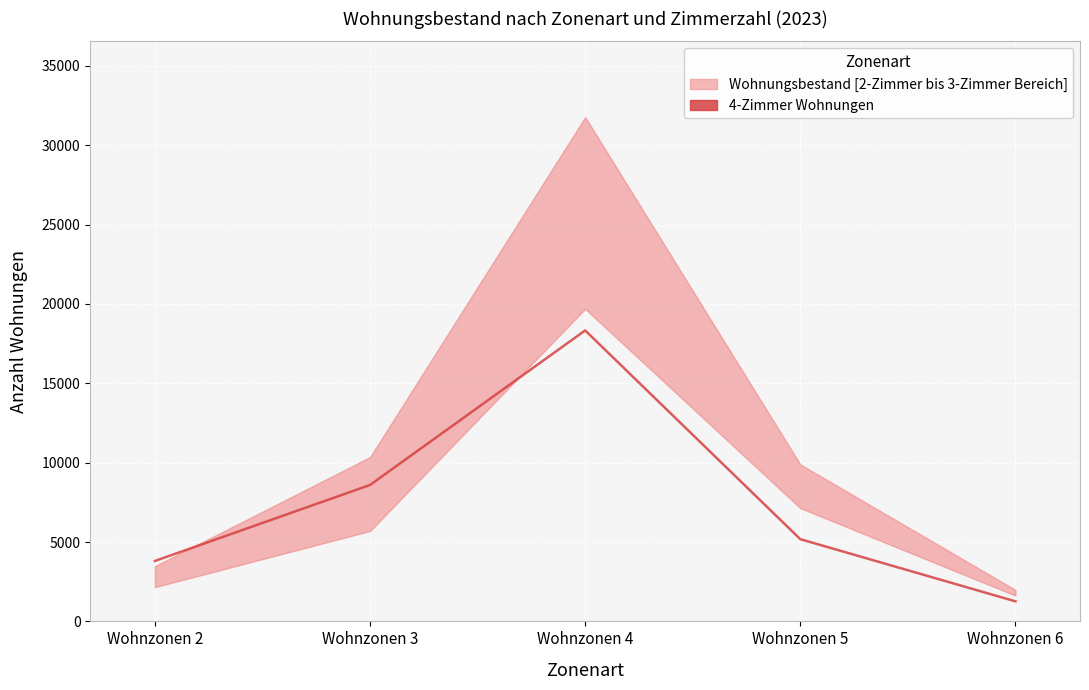

The value at Wohnzonen 4 is 18331. True or false?

True